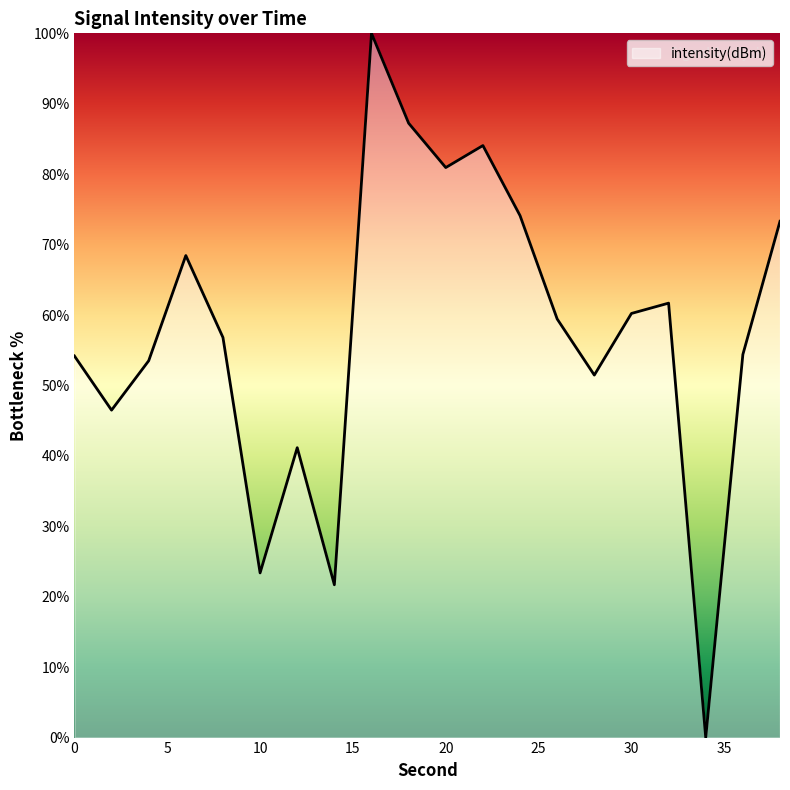

What is the maximum value shown in the chart?

100.0